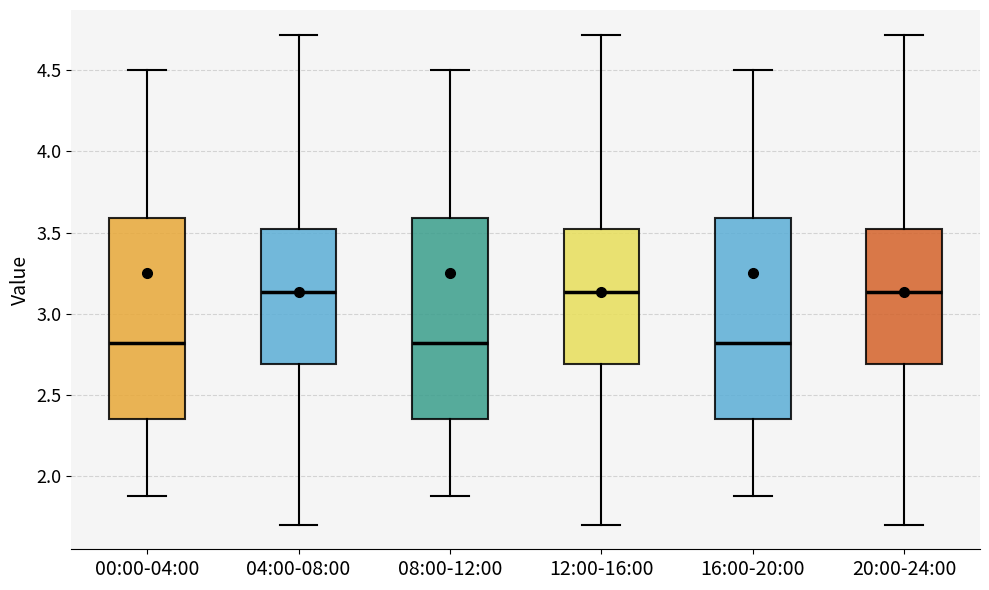

Where does the lower whisker of the box for 16:00-20:00 end on the y-axis? The values are not printed on the chart, so give them approximately, as read against the axis.

1.90